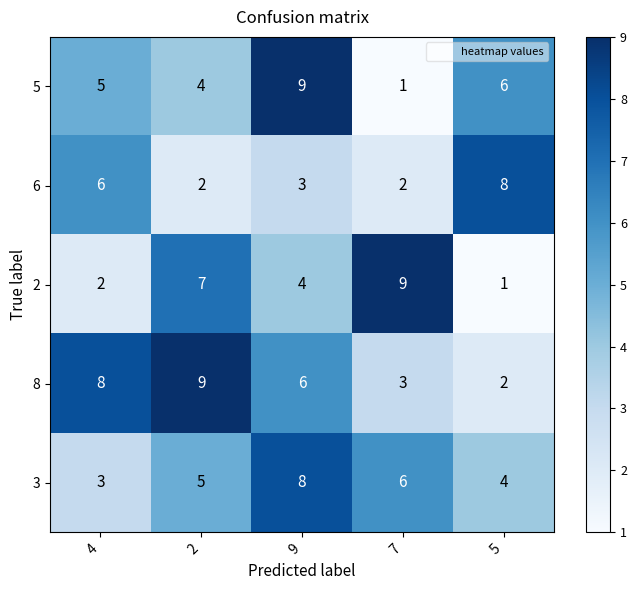

What is the smallest value displayed?

1